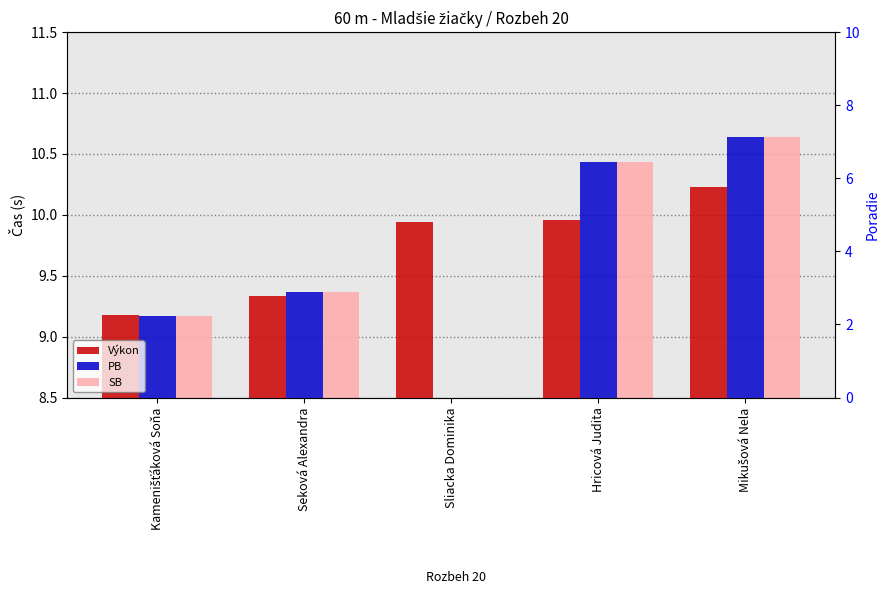

True or false: PB has a value of 0.0 at Sliacka Dominika.

True